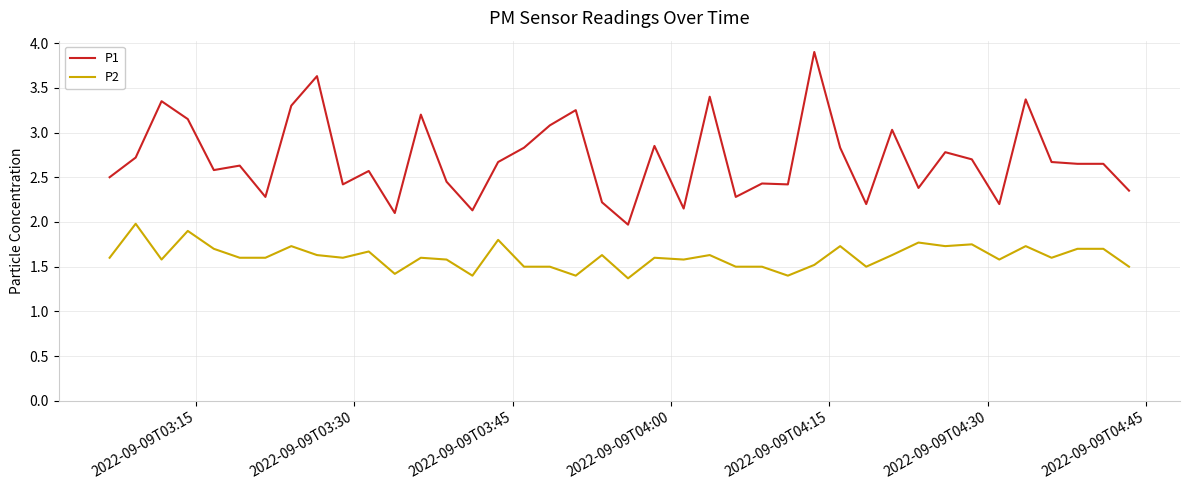

Which series has the largest range (max minus min)?

P1